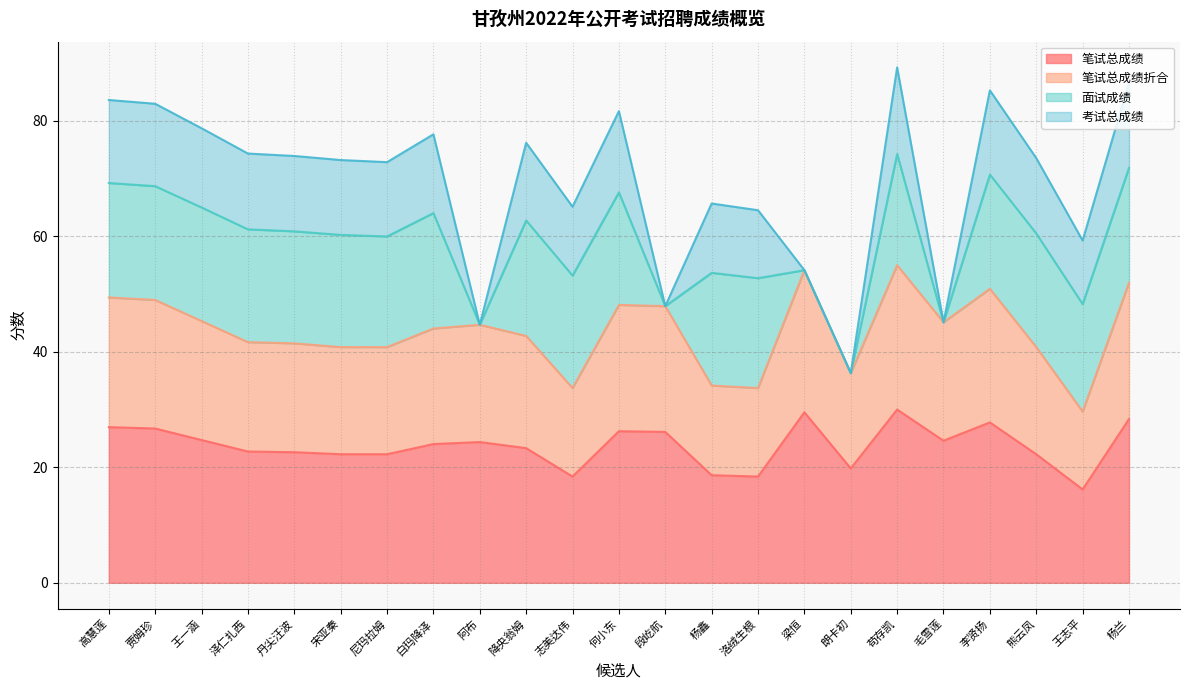

True or false: 笔试总成绩 has a value of 24.6 at 毛雪莲.

True